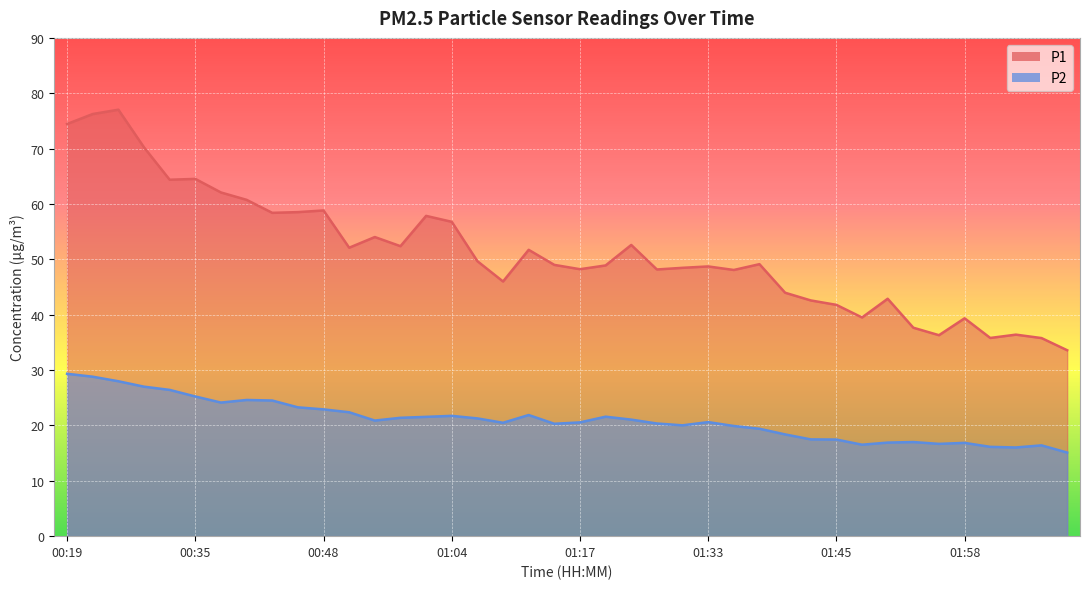

Rank the categories by P2 value from highest to lowest.

00:19, 00:22, 00:27, 00:30, 00:32, 00:35, 00:40, 00:43, 00:37, 00:46, 00:48, 00:51, 01:12, 01:04, 01:20, 01:02, 00:56, 01:07, 01:25, 00:54, 01:33, 01:17, 01:09, 01:28, 01:15, 01:30, 01:35, 01:37, 01:40, 01:42, 01:45, 01:53, 01:50, 01:58, 01:55, 01:48, 02:08, 02:00, 02:03, 02:10